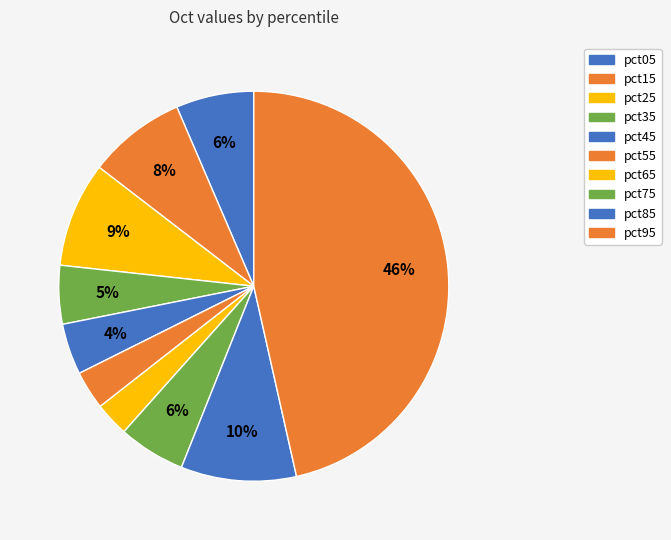

Rank the categories by value from highest to lowest.

pct95, pct85, pct25, pct15, pct05, pct75, pct35, pct45, pct55, pct65